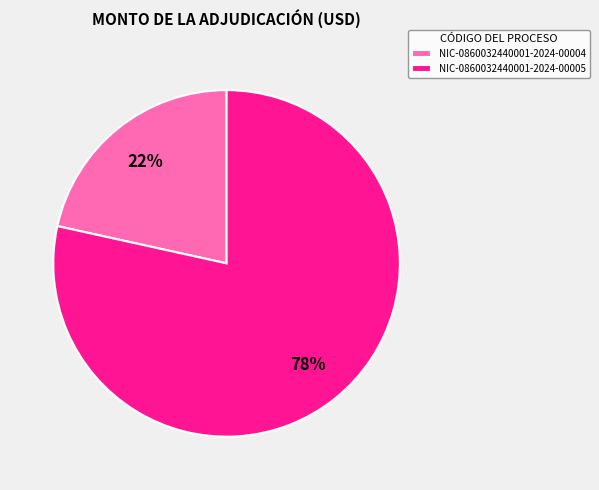

Count the number of slices in the pie.

2